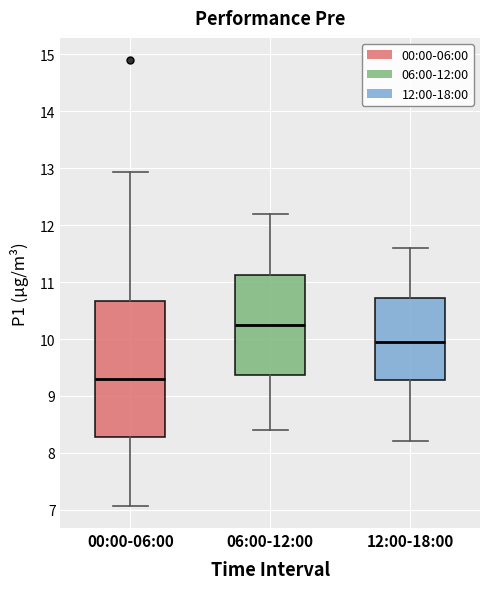

Where does the lower whisker of the box for 06:00-12:00 end on the y-axis? The values are not printed on the chart, so give them approximately, as read against the axis.

8.4